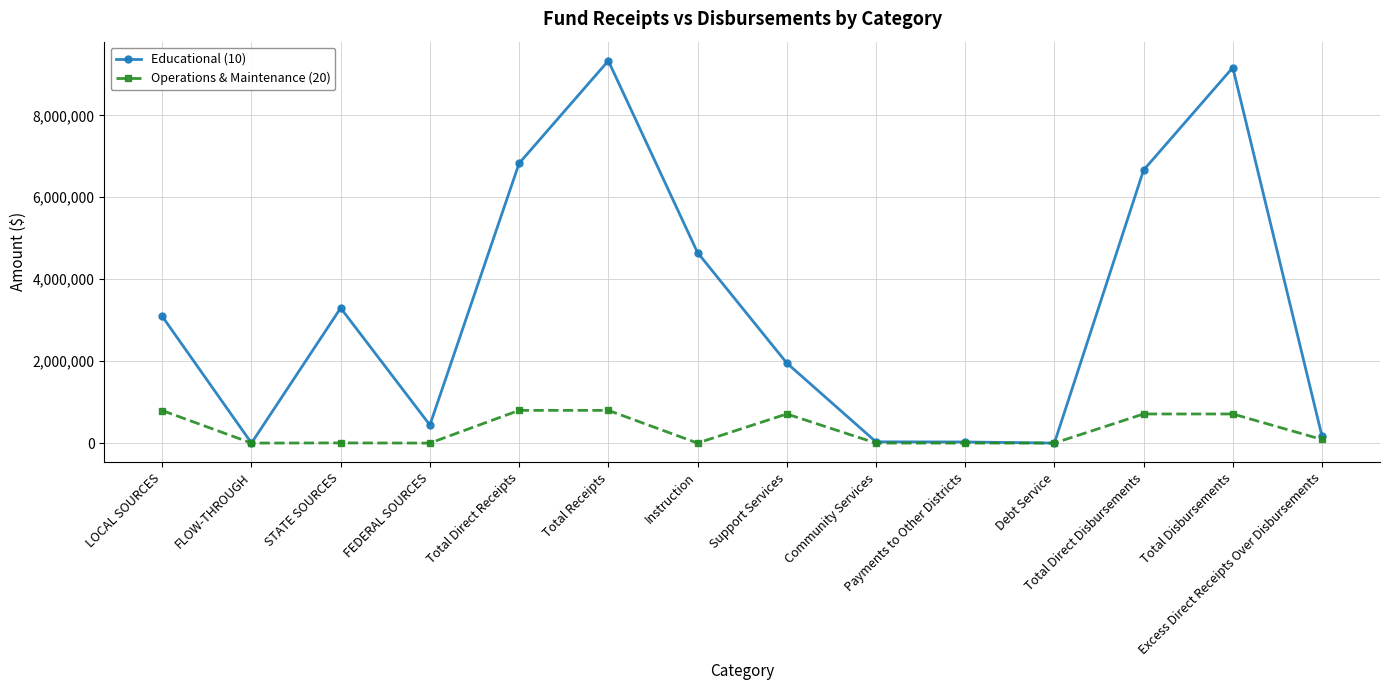

Rank the series by their maximum value, from lowest to highest.

Operations & Maintenance (20), Educational (10)